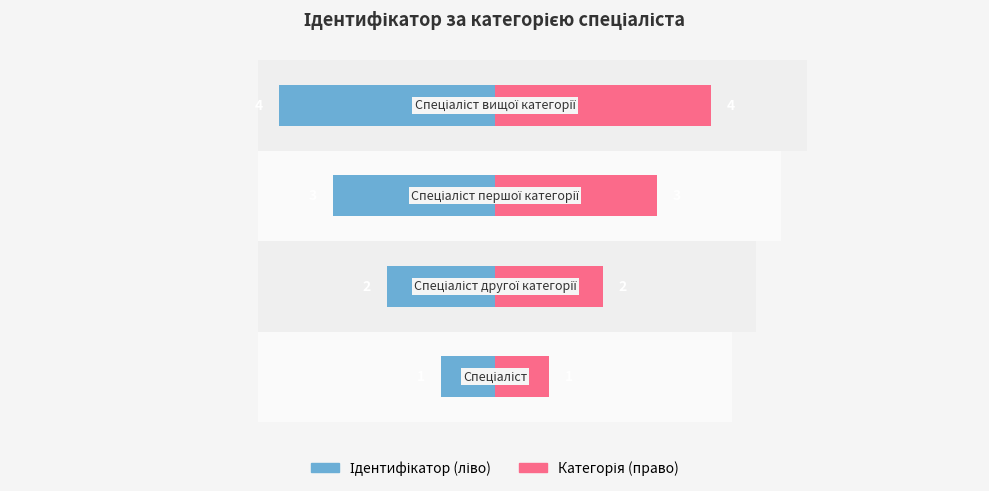

How many bars are there in each group?

2